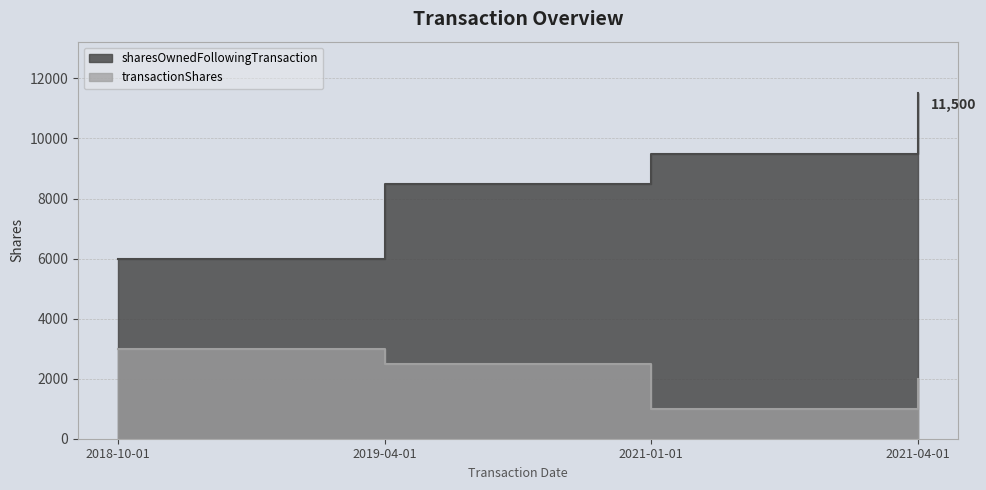

How many categories are shown in the chart?

4